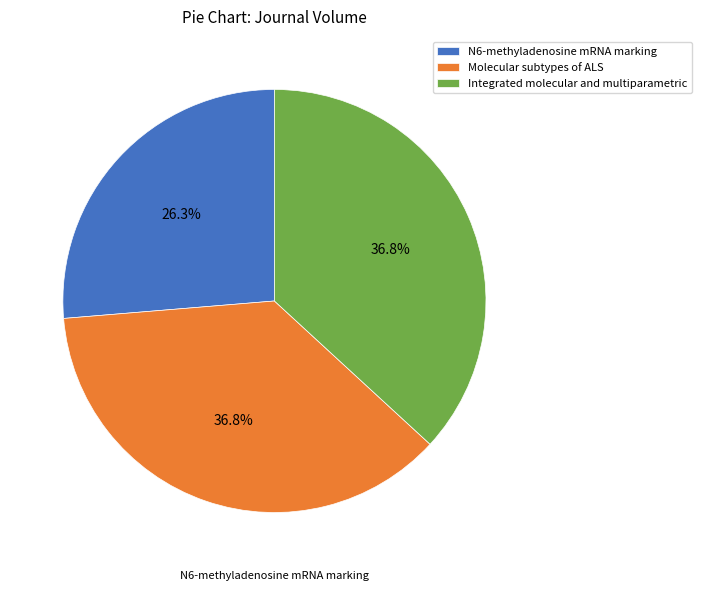

To the nearest percent, what is the combined percentage of N6-methyladenosine mRNA marking and Molecular subtypes of ALS?

63%